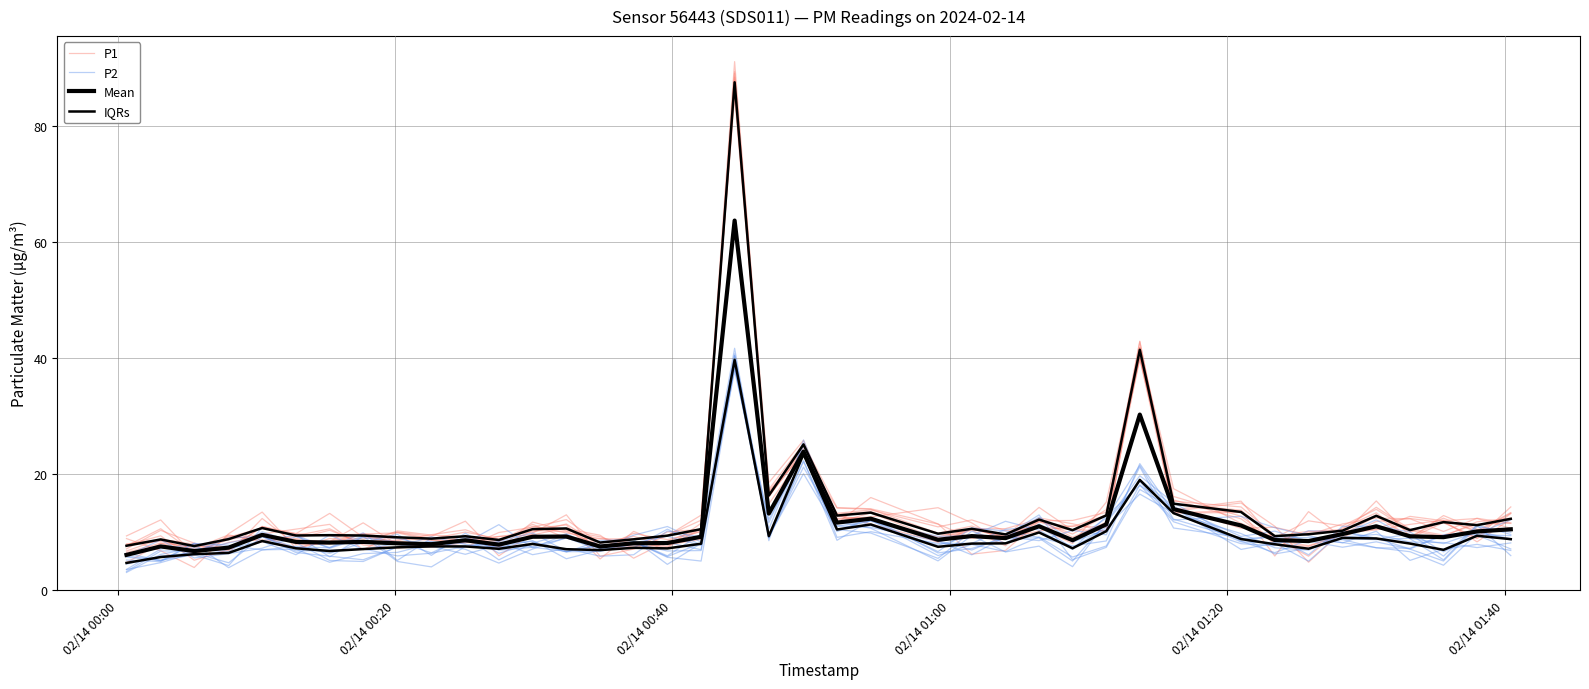

Is it true that IQRs equals 7.4 at 8?

True